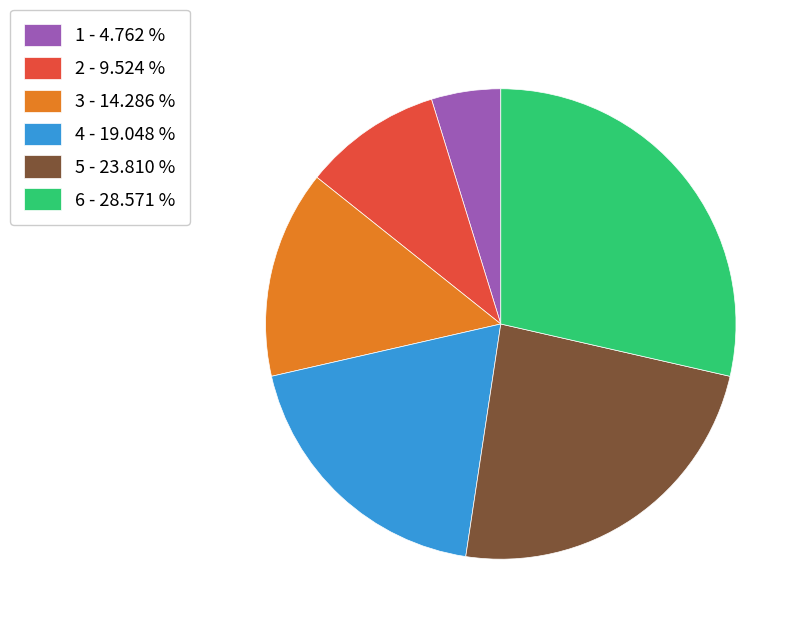

Combined, do 4 - 19.048 % and 5 - 23.810 % account for over 50%?

No